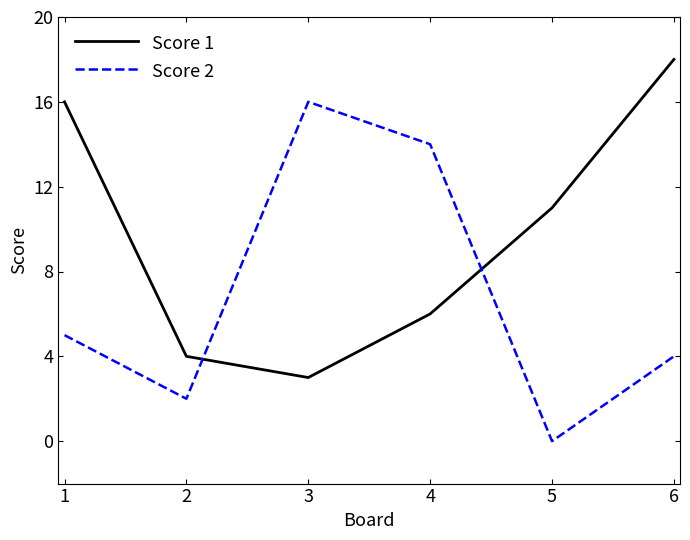

Is it true that Score 2 equals 1 at 2?

False